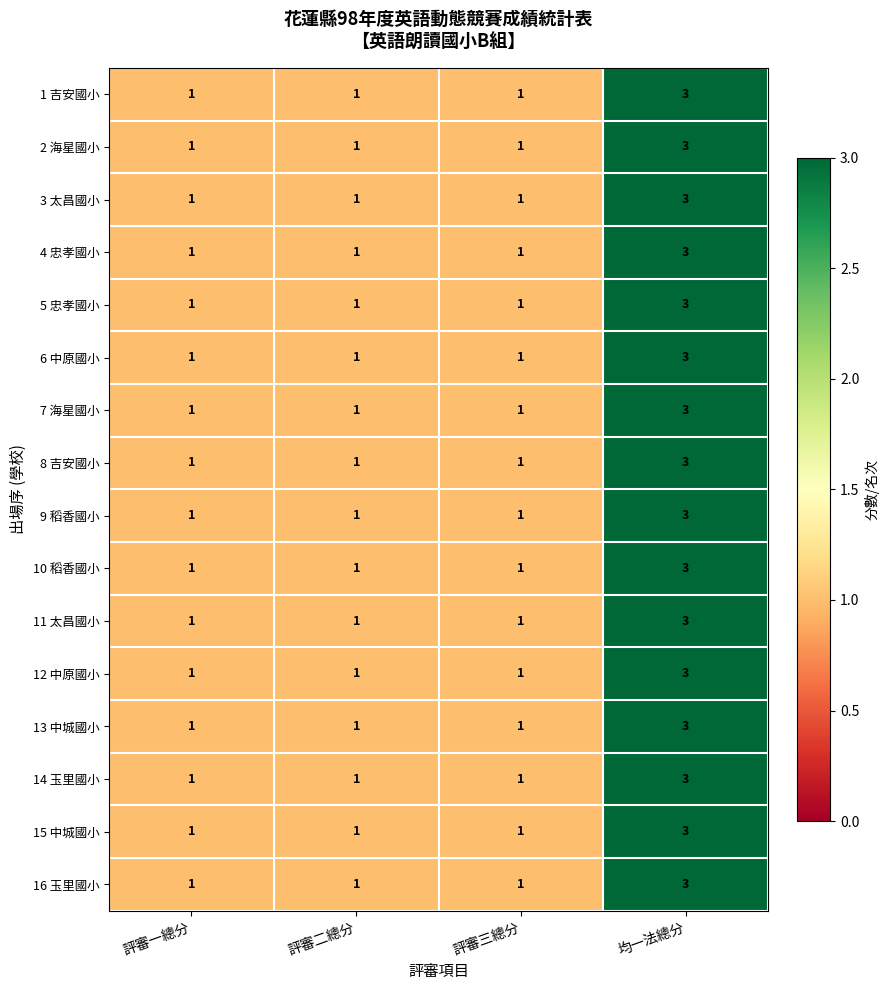

At which category is the sum across all series the highest?

均一法總分